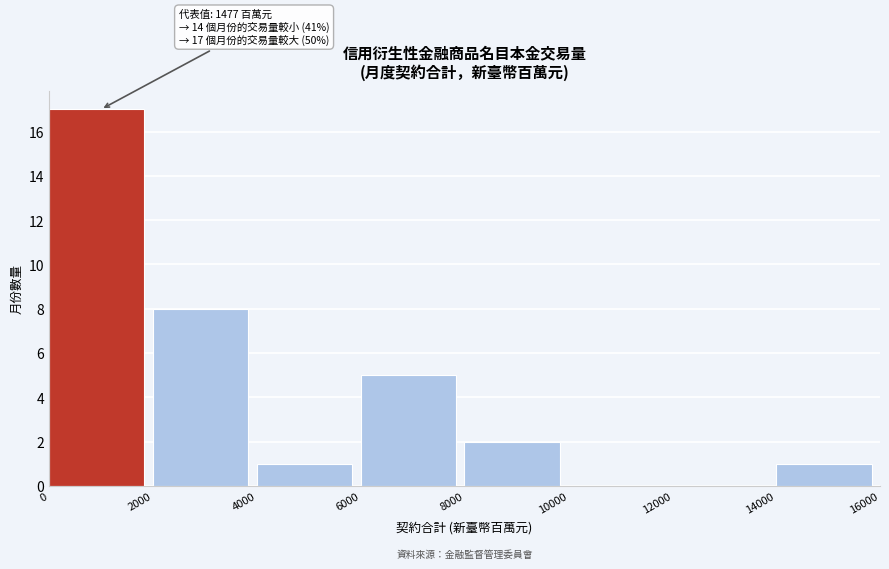

Over which range of the x-axis is the bar tallest?

0 to 2000